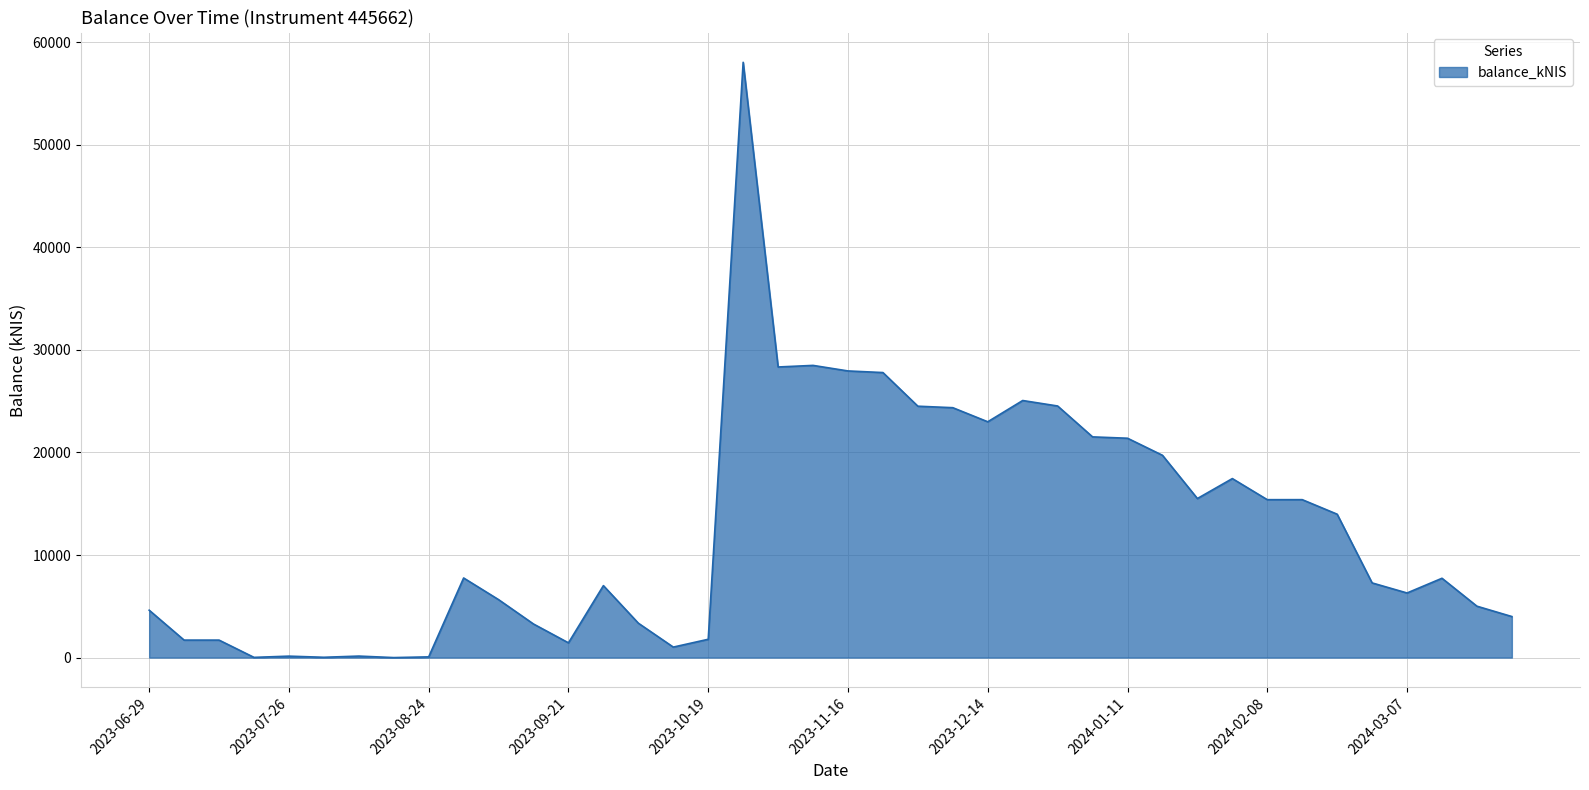

What is the difference between the maximum and minimum values?

58032.6